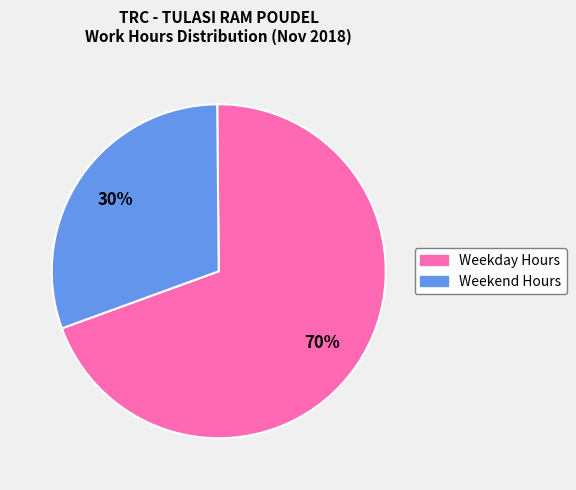

To the nearest percent, what is the average slice percentage?

50%